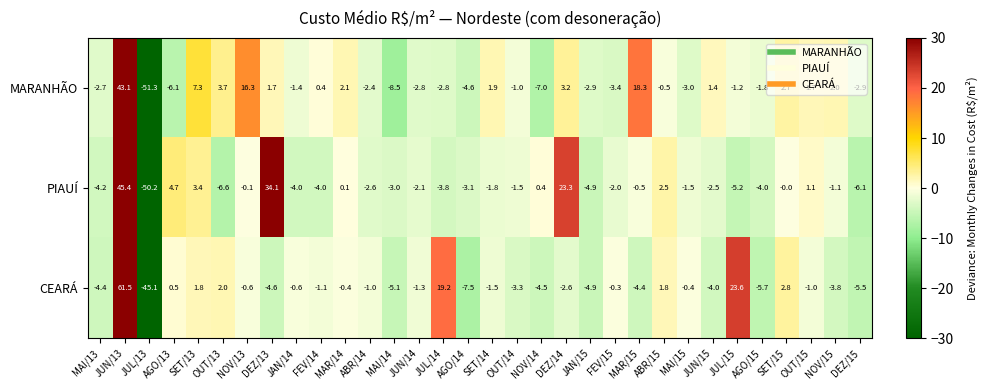

Rank the series at AGO/13 from highest to lowest value.

PIAUÍ, CEARÁ, MARANHÃO